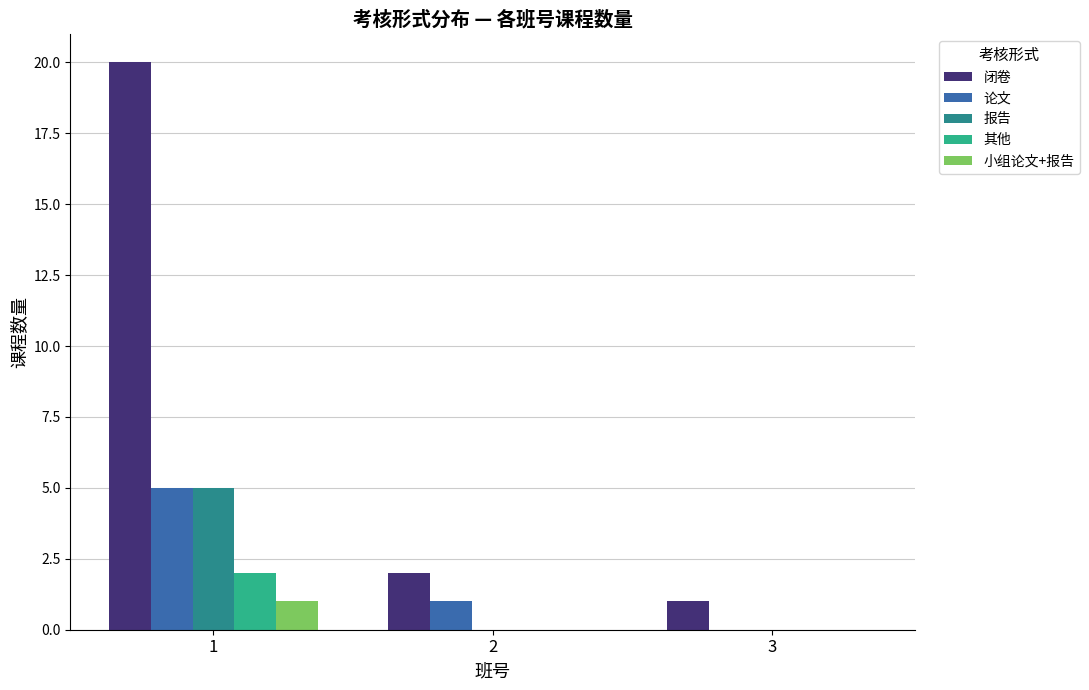

Reading left to right, what are all the values shown in this chart?

闭卷: 20	2	1
论文: 5	1	0
报告: 5	0	0
其他: 2	0	0
小组论文+报告: 1	0	0